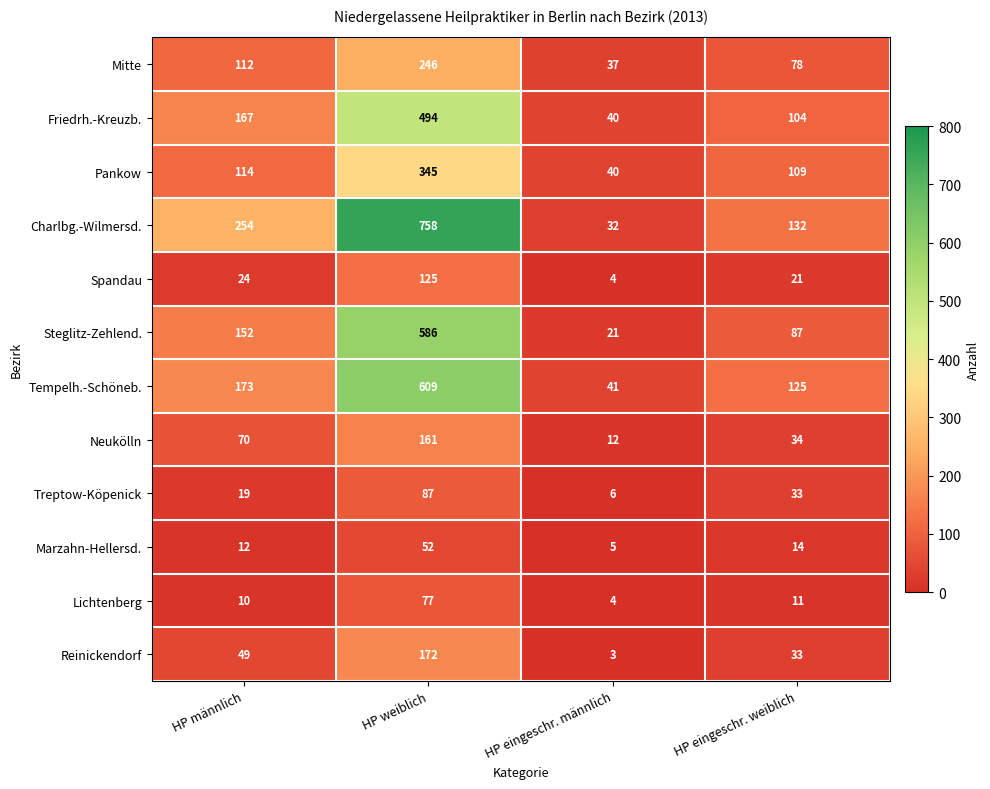

What is the average value of the Spandau series?

44